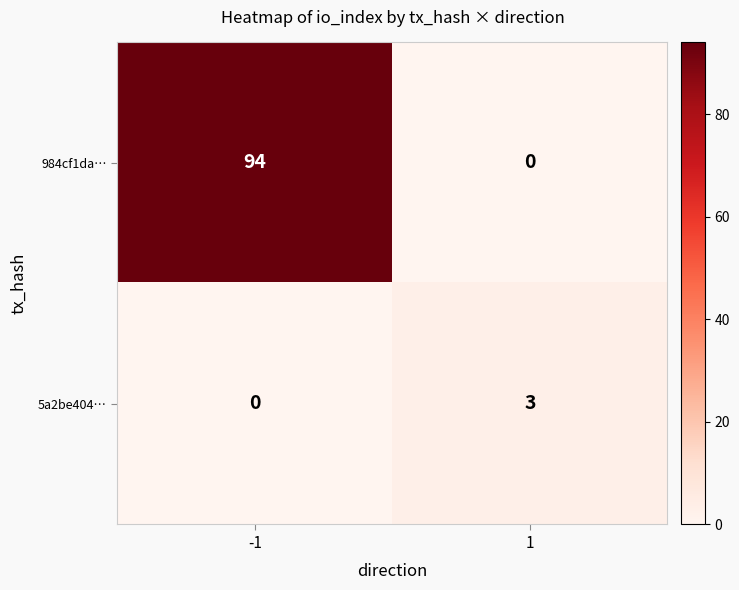

What is the sum of the 5a2be404… values at 1 and -1?

3